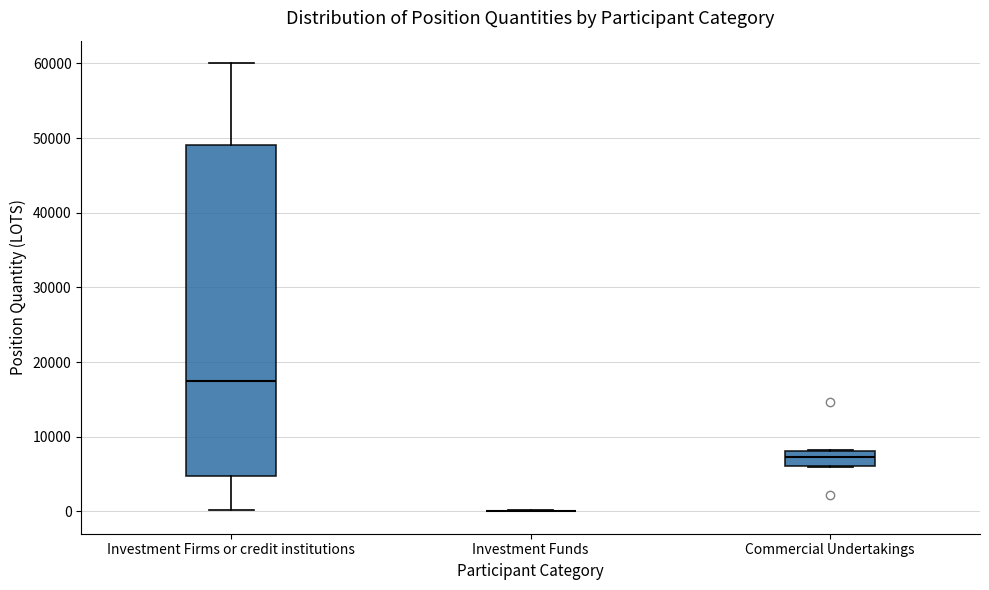

Reading left to right, read every box against the y-axis: the position of its median line, the range the box covers, and the ends of its whiskers. The values are not printed on the chart, so give them approximately, as read against the axis.

Investment Firms or credit institutions: median 17000, box 5000 to 49000, whiskers 0 to 60000
Investment Funds: box collapsed to a line at 0, whiskers 0 to 0
Commercial Undertakings: median 7000, box 6000 to 8000, whiskers 6000 to 8000